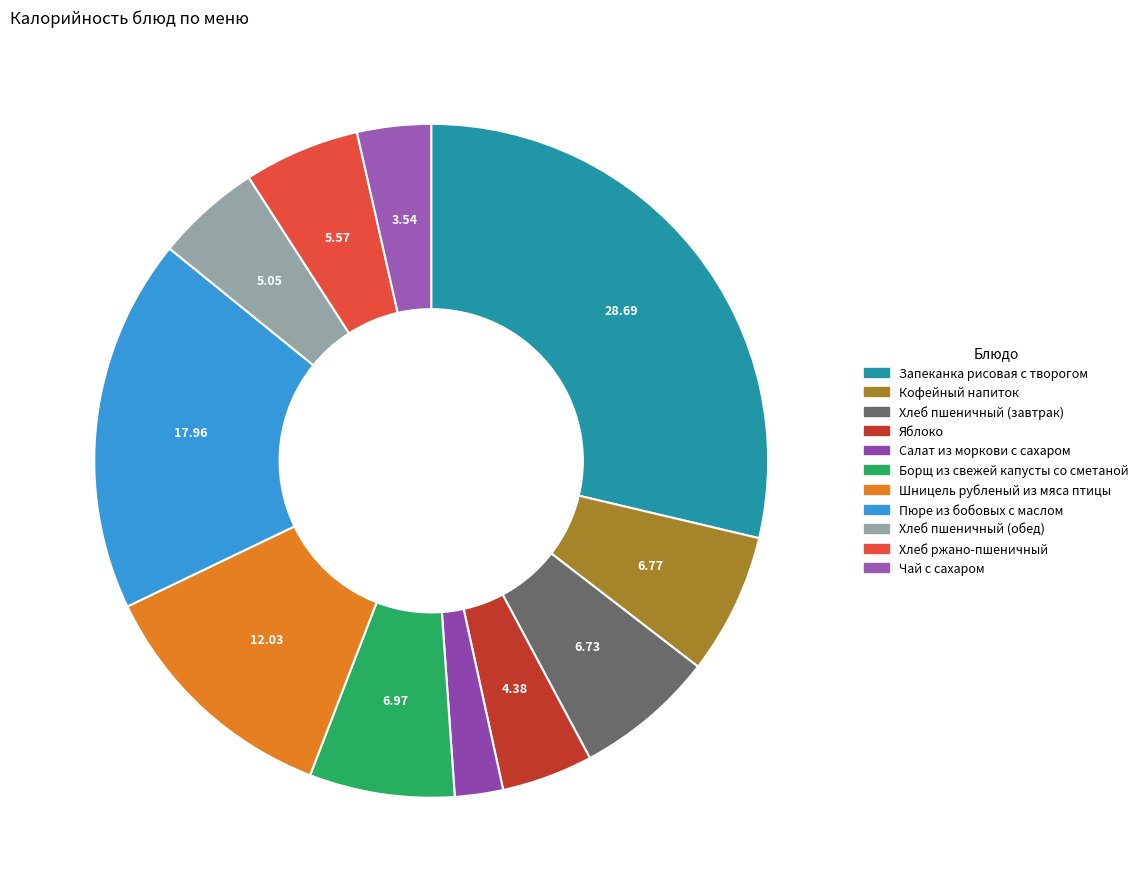

What percentage is the Шницель рубленый из мяса птицы slice, to the nearest percent?

12%